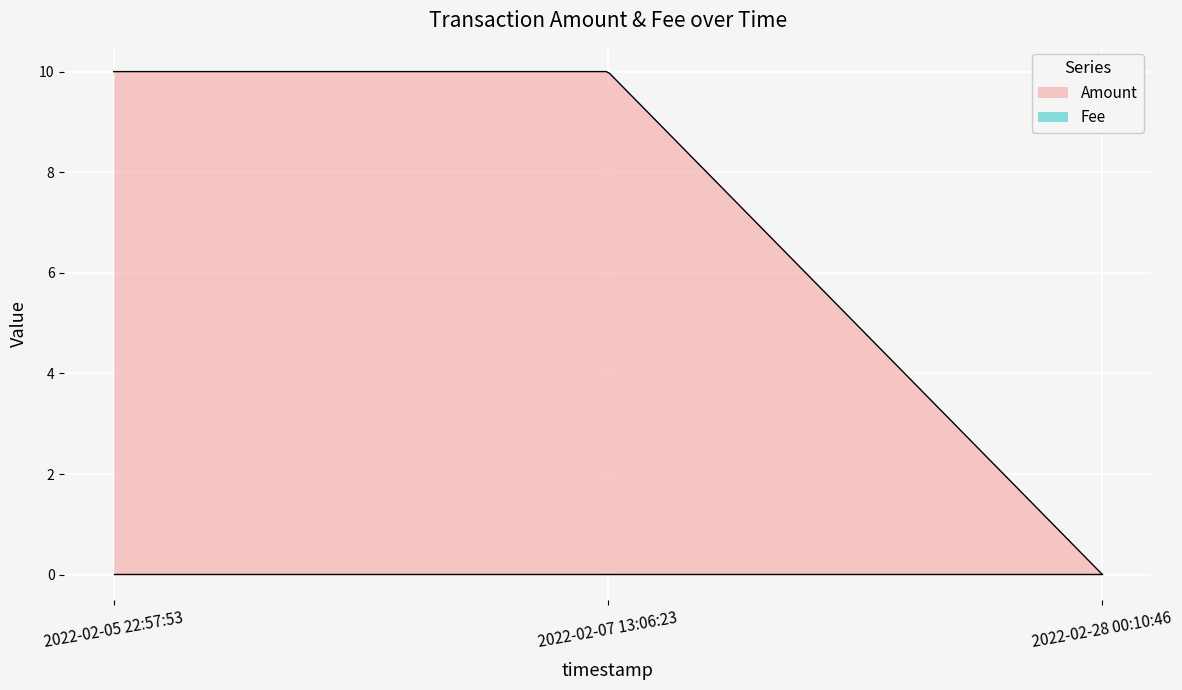

Reading left to right, transcribe all the data shown in this chart.

Amount: 2022-02-05 22:57:53=10.0	2022-02-07 13:06:23=10.0	2022-02-28 00:10:46=0.0
Fee: 2022-02-05 22:57:53=0.0	2022-02-07 13:06:23=0.0	2022-02-28 00:10:46=0.0